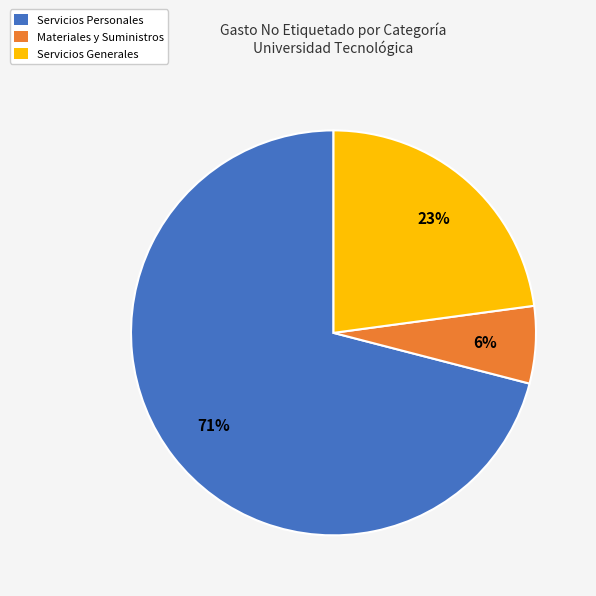

What percentage is the Materiales y Suministros slice, to the nearest percent?

6%